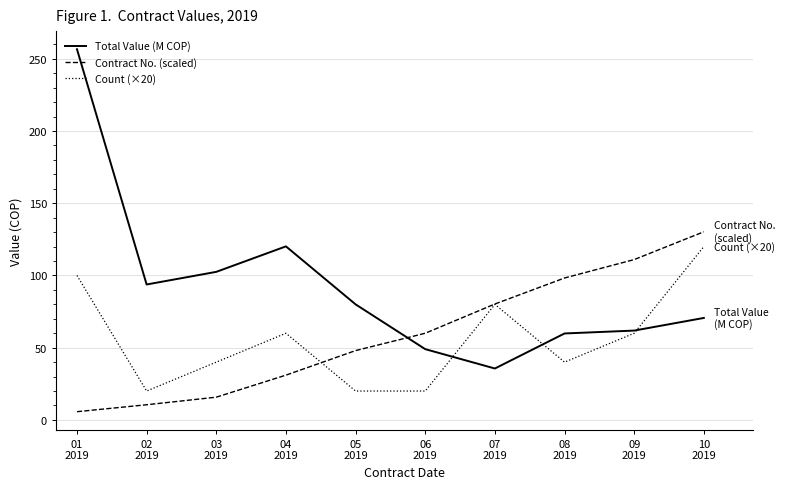

What is the highest value of the Count (×20) series?

120.0